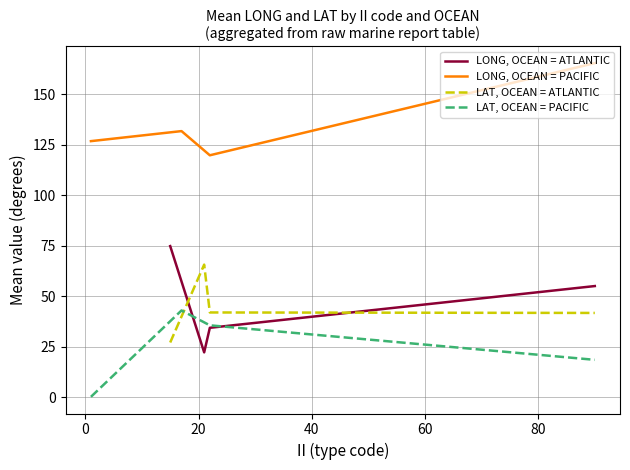

After their last crossing, which series has the higher values: LONG, OCEAN = ATLANTIC or LAT, OCEAN = ATLANTIC?

LONG, OCEAN = ATLANTIC